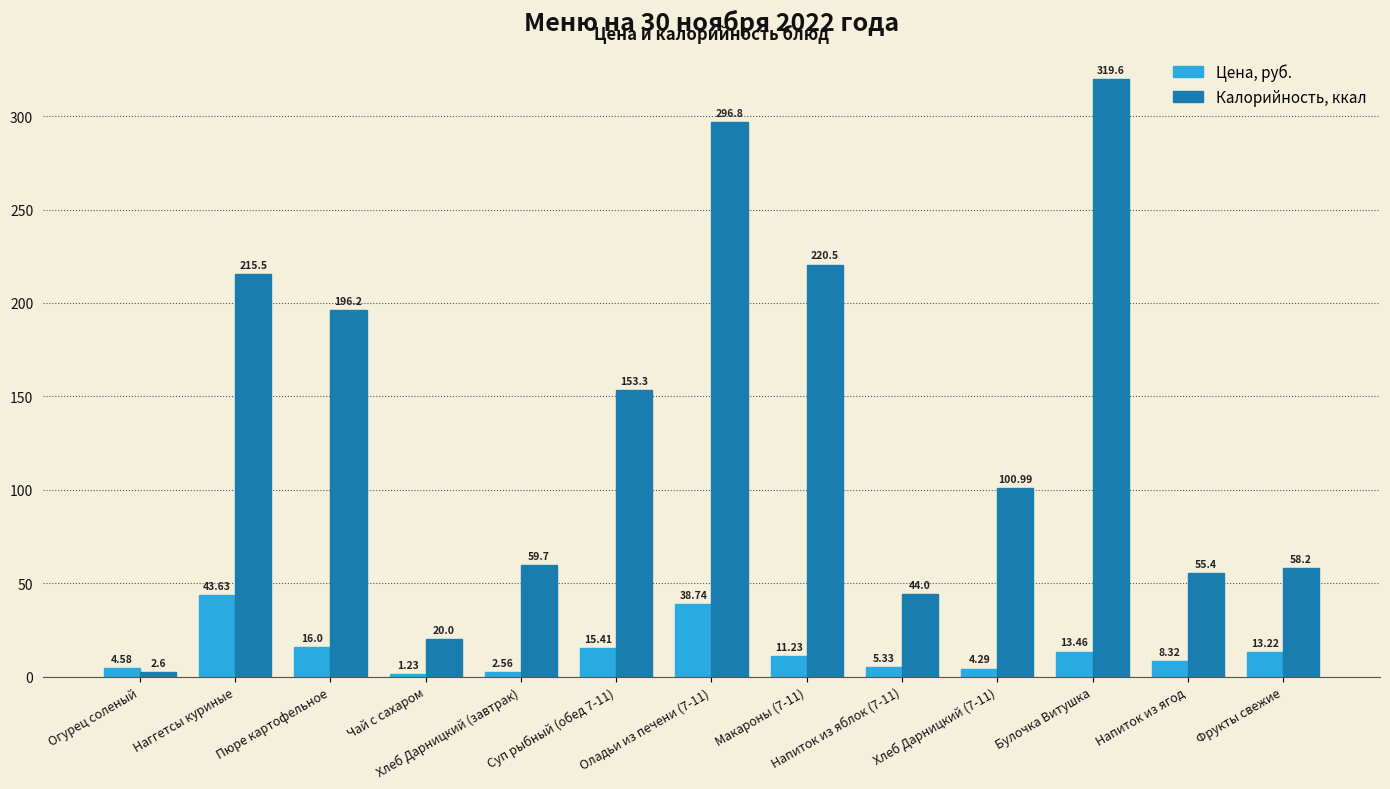

What is the highest value of the Калорийность, ккал series?

319.6